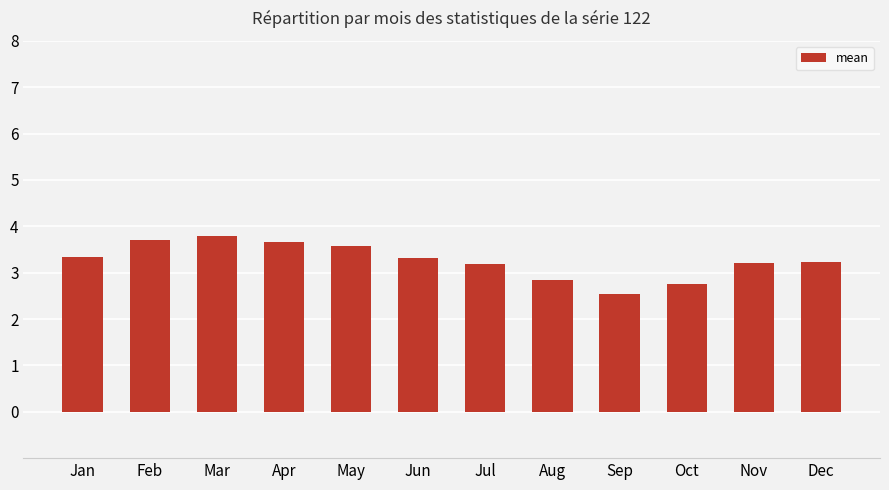

Which category has the lowest value across all series?

Sep